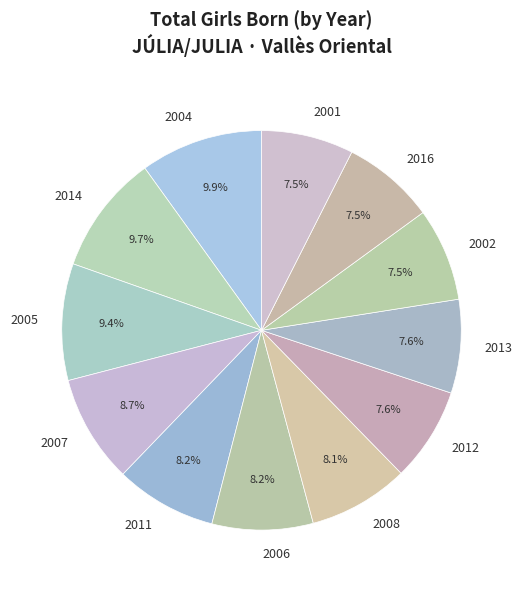

What is the ratio of the value at 2002 to the value at 2007?

0.9